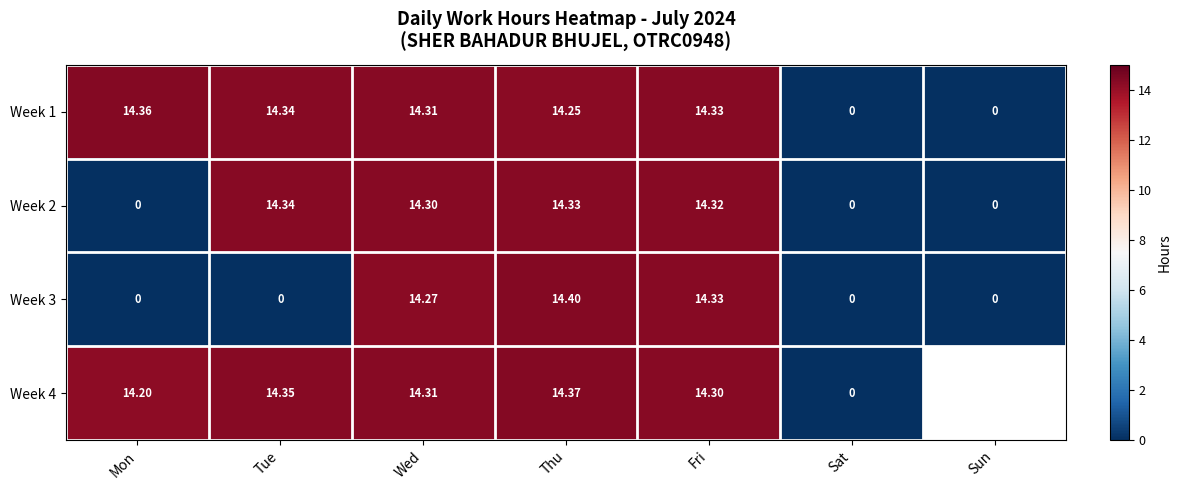

How many series are shown in this chart?

4